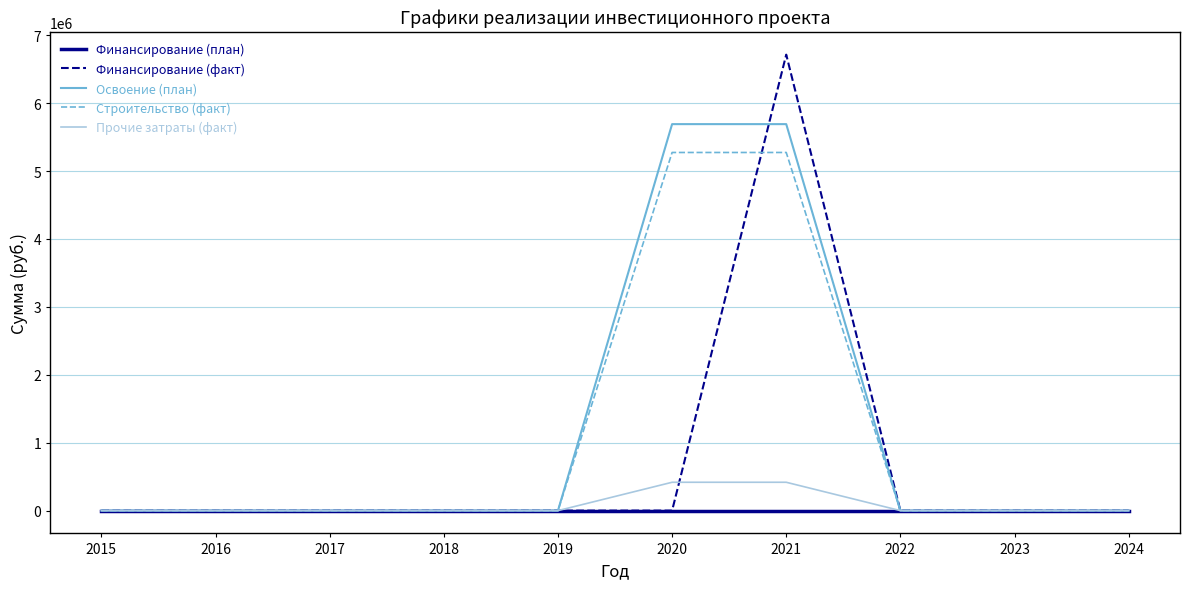

Reading left to right, extract all data points from this chart.

Финансирование (план): 2015=0	2016=0	2017=0	2018=0	2019=0	2020=0	2021=0	2022=0	2023=0	2024=0
Финансирование (факт): 2015=0	2016=0	2017=0	2018=0	2019=0	2020=0	2021=6713637	2022=0	2023=0	2024=0
Освоение (план): 2015=0	2016=0	2017=0	2018=0	2019=0	2020=5690407	2021=5690407	2022=0	2023=0	2024=0
Строительство (факт): 2015=0	2016=0	2017=0	2018=0	2019=0	2020=5273007	2021=5273007	2022=0	2023=0	2024=0
Прочие затраты (факт): 2015=0	2016=0	2017=0	2018=0	2019=0	2020=417400	2021=417400	2022=0	2023=0	2024=0